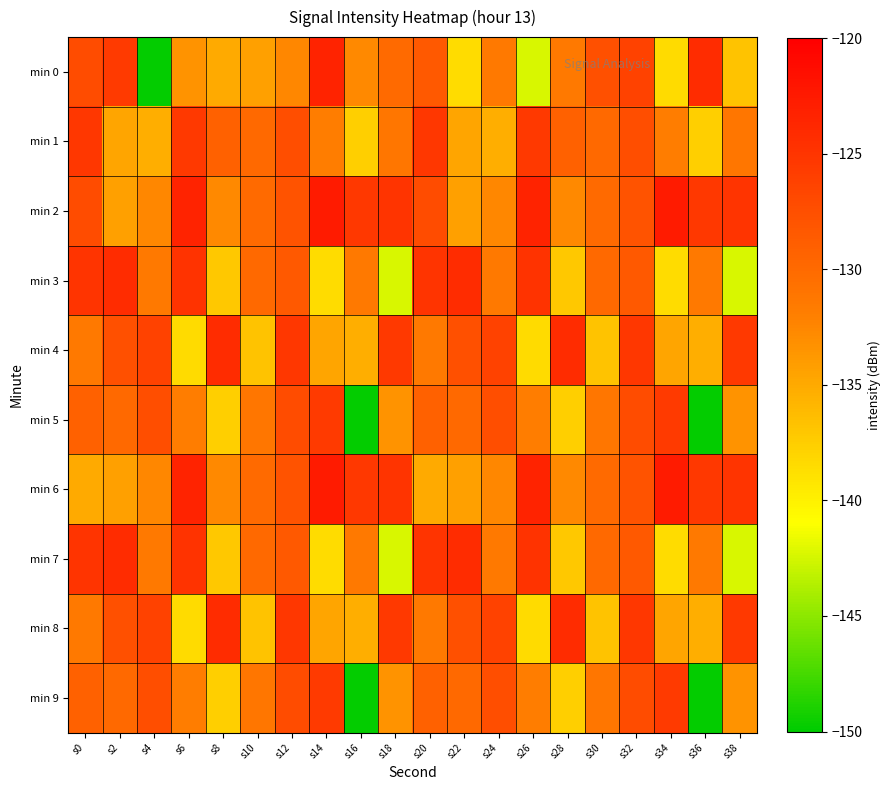

Reading left to right, transcribe all the data shown in this chart.

min 0: s0=-127.2	s2=-125.5	s4=-149.8	s6=-133.4	s8=-135.1	s10=-134.3	s12=-132.6	s14=-123.4	s16=-132.7	s18=-130.0	s20=-128.5	s22=-138.5	s24=-131.4	s26=-142.3	s28=-131.4	s30=-127.6	s32=-126.2	s34=-138.5	s36=-124.3	s38=-136.8
min 1: s0=-125.2	s2=-134.8	s4=-135.3	s6=-125.5	s8=-129.3	s10=-129.9	s12=-127.4	s14=-131.8	s16=-137.7	s18=-131.2	s20=-125.2	s22=-134.8	s24=-135.3	s26=-125.5	s28=-129.3	s30=-129.9	s32=-127.4	s34=-131.8	s36=-137.7	s38=-131.2
min 2: s0=-127.2	s2=-134.3	s4=-132.6	s6=-123.4	s8=-132.7	s10=-130.0	s12=-128.0	s14=-122.6	s16=-125.4	s18=-125.0	s20=-127.2	s22=-134.3	s24=-132.6	s26=-123.4	s28=-132.7	s30=-130.0	s32=-128.0	s34=-122.6	s36=-125.4	s38=-125.0
min 3: s0=-125.0	s2=-124.3	s4=-131.4	s6=-124.9	s8=-137.1	s10=-129.9	s12=-128.5	s14=-138.5	s16=-131.4	s18=-142.3	s20=-125.0	s22=-124.3	s24=-131.4	s26=-124.9	s28=-137.1	s30=-129.9	s32=-128.5	s34=-138.5	s36=-131.4	s38=-142.3
min 4: s0=-131.4	s2=-127.6	s4=-126.2	s6=-138.5	s8=-124.3	s10=-136.8	s12=-125.2	s14=-134.8	s16=-135.3	s18=-125.5	s20=-131.4	s22=-127.6	s24=-126.2	s26=-138.5	s28=-124.3	s30=-136.8	s32=-125.2	s34=-134.8	s36=-135.3	s38=-125.5
min 5: s0=-129.3	s2=-129.9	s4=-127.4	s6=-131.8	s8=-137.7	s10=-131.2	s12=-127.2	s14=-125.5	s16=-149.8	s18=-133.4	s20=-129.3	s22=-129.9	s24=-127.4	s26=-131.8	s28=-137.7	s30=-131.2	s32=-127.2	s34=-125.5	s36=-149.8	s38=-133.4
min 6: s0=-135.1	s2=-134.3	s4=-132.6	s6=-123.4	s8=-132.7	s10=-130.0	s12=-128.0	s14=-122.6	s16=-125.4	s18=-125.0	s20=-135.1	s22=-134.3	s24=-132.6	s26=-123.4	s28=-132.7	s30=-130.0	s32=-128.0	s34=-122.6	s36=-125.4	s38=-125.0
min 7: s0=-125.0	s2=-124.3	s4=-131.4	s6=-124.9	s8=-137.1	s10=-129.9	s12=-128.5	s14=-138.5	s16=-131.4	s18=-142.3	s20=-125.0	s22=-124.3	s24=-131.4	s26=-124.9	s28=-137.1	s30=-129.9	s32=-128.5	s34=-138.5	s36=-131.4	s38=-142.3
min 8: s0=-131.4	s2=-127.6	s4=-126.2	s6=-138.5	s8=-124.3	s10=-136.8	s12=-125.2	s14=-134.8	s16=-135.3	s18=-125.5	s20=-131.4	s22=-127.6	s24=-126.2	s26=-138.5	s28=-124.3	s30=-136.8	s32=-125.2	s34=-134.8	s36=-135.3	s38=-125.5
min 9: s0=-129.3	s2=-129.9	s4=-127.4	s6=-131.8	s8=-137.7	s10=-131.2	s12=-127.2	s14=-125.5	s16=-149.8	s18=-133.4	s20=-129.3	s22=-129.9	s24=-127.4	s26=-131.8	s28=-137.7	s30=-131.2	s32=-127.2	s34=-125.5	s36=-149.8	s38=-133.4